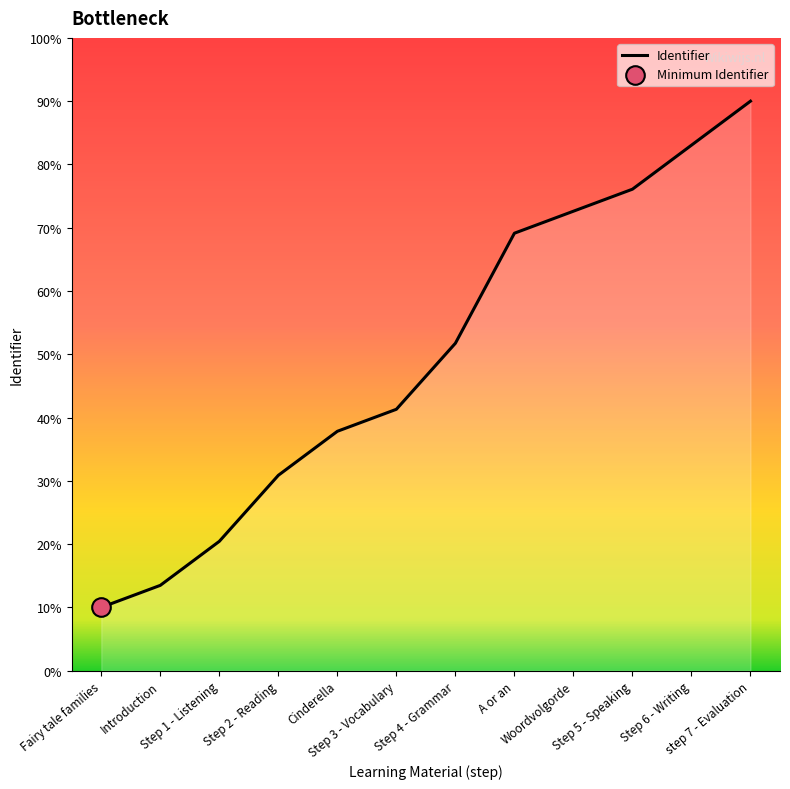

What is the change in value from Fairy tale families to Step 2 - Reading?

+20.9